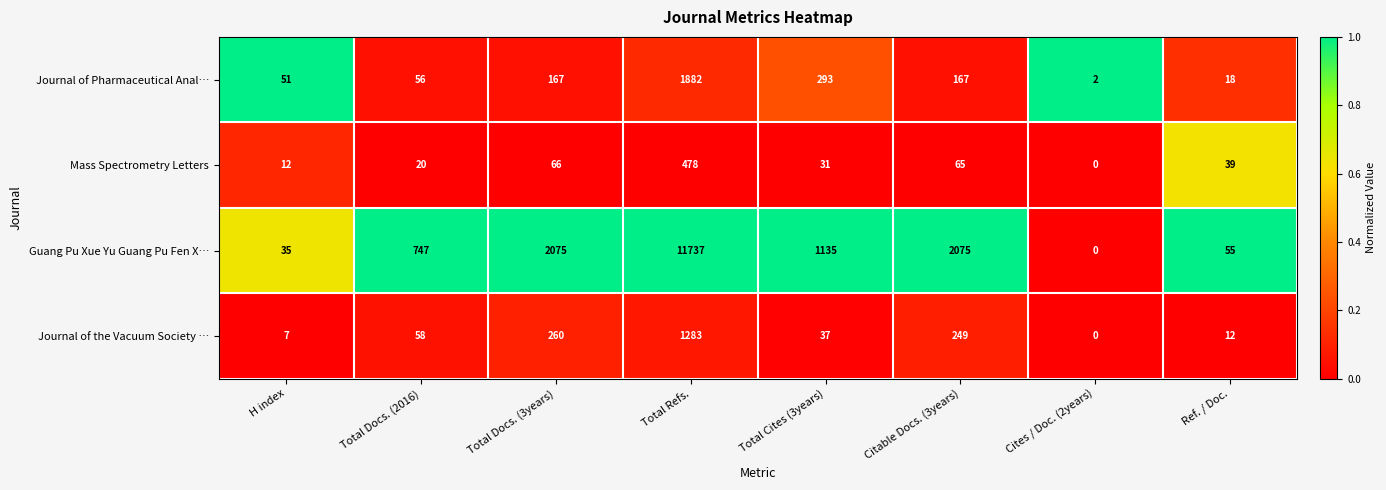

Between Total Docs. (2016) and Ref. / Doc., which series saw the biggest shift?

Guang Pu Xue Yu Guang Pu Fen X…